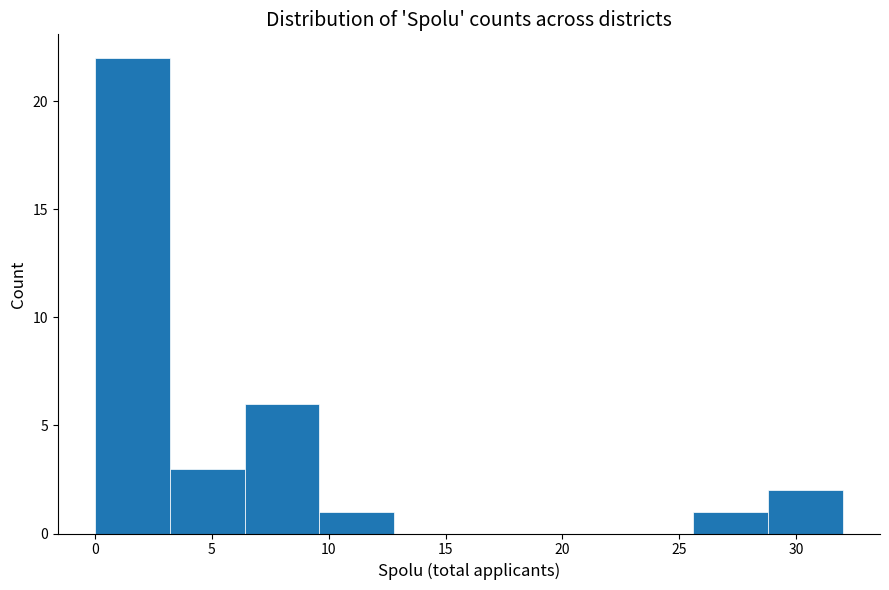

Reading left to right, list every bar in this chart as the range it spans on the x-axis followed by its height. Neither the bar edges nor the heights are printed on the chart, so give them approximately, as read against the axes.

0.0 to 3.2: 22
3.2 to 6.4: 3
6.4 to 9.6: 6
9.6 to 12.8: 1
12.8 to 16.0: 0
16.0 to 19.2: 0
19.2 to 22.4: 0
22.4 to 25.6: 0
25.6 to 28.8: 1
28.8 to 32.0: 2